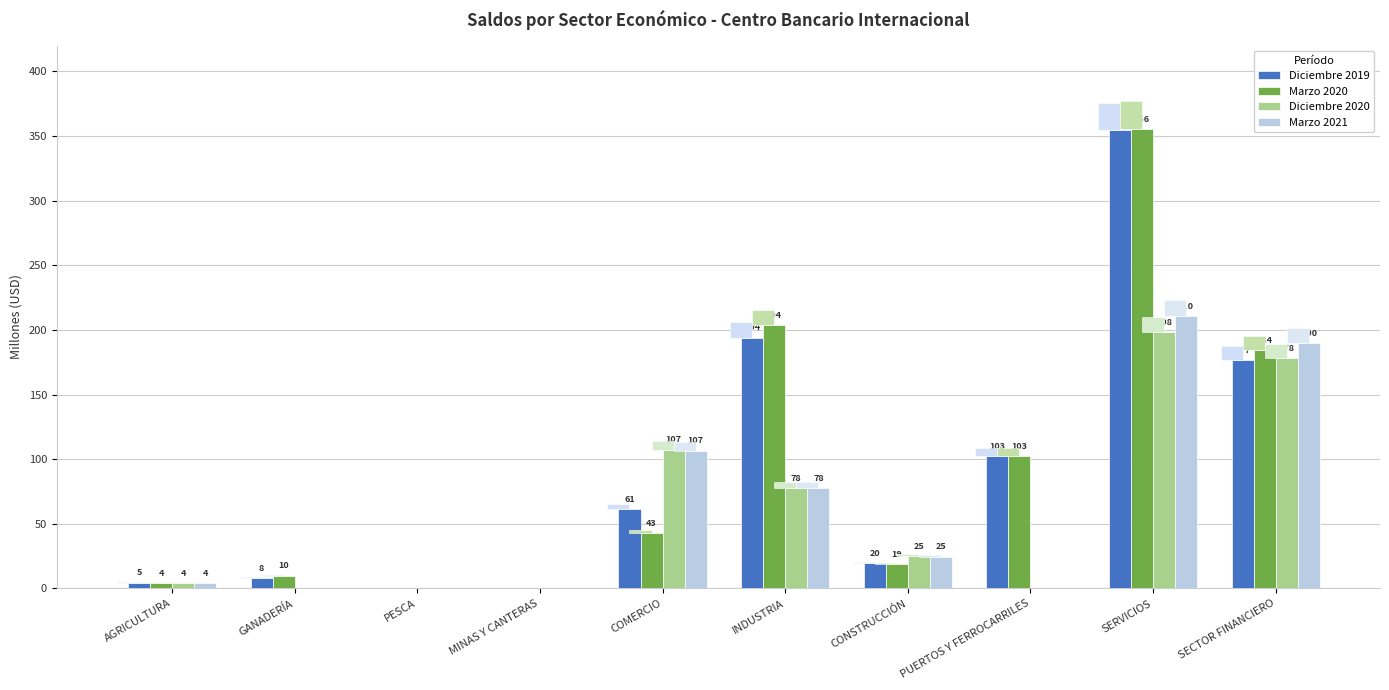

Reading right to left, what are all the values shown in this chart?

Diciembre 2019: SECTOR FINANCIERO=176.8	SERVICIOS=354.6	PUERTOS Y FERROCARRILES=102.7	CONSTRUCCIÓN=19.5	INDUSTRIA=194.1	COMERCIO=61.5	MINAS Y CANTERAS=0.0	PESCA=0.0	GANADERÍA=8.3	AGRICULTURA=4.5
Marzo 2020: SECTOR FINANCIERO=184.2	SERVICIOS=355.7	PUERTOS Y FERROCARRILES=102.7	CONSTRUCCIÓN=18.7	INDUSTRIA=203.6	COMERCIO=42.6	MINAS Y CANTERAS=0.0	PESCA=0.0	GANADERÍA=10.0	AGRICULTURA=4.4
Diciembre 2020: SECTOR FINANCIERO=178.5	SERVICIOS=198.4	PUERTOS Y FERROCARRILES=0.0	CONSTRUCCIÓN=25.3	INDUSTRIA=77.7	COMERCIO=107.4	MINAS Y CANTERAS=0.0	PESCA=0.0	GANADERÍA=0.0	AGRICULTURA=4.4
Marzo 2021: SECTOR FINANCIERO=189.9	SERVICIOS=210.5	PUERTOS Y FERROCARRILES=0.0	CONSTRUCCIÓN=24.6	INDUSTRIA=77.7	COMERCIO=106.7	MINAS Y CANTERAS=0.0	PESCA=0.0	GANADERÍA=0.0	AGRICULTURA=4.4